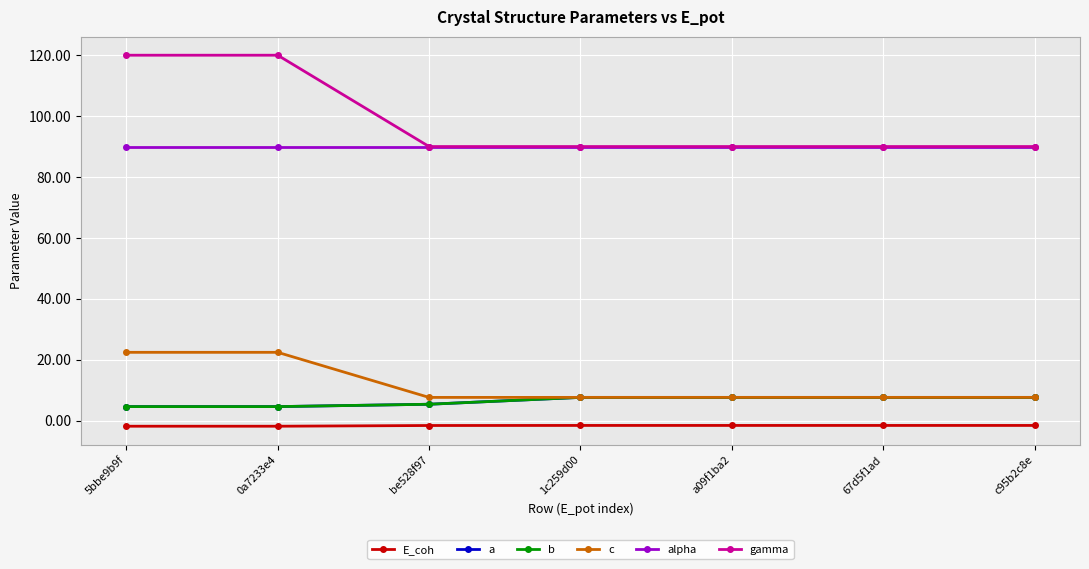

Rank the categories by b value from highest to lowest.

67d5f1ad, c95b2c8e, 1c259d00, a09f1ba2, be528f97, 0a7233e4, 5bbe9b9f